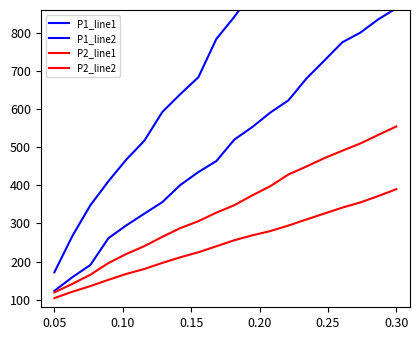

Which category has the lowest value in the P2_line1 series?

0.05